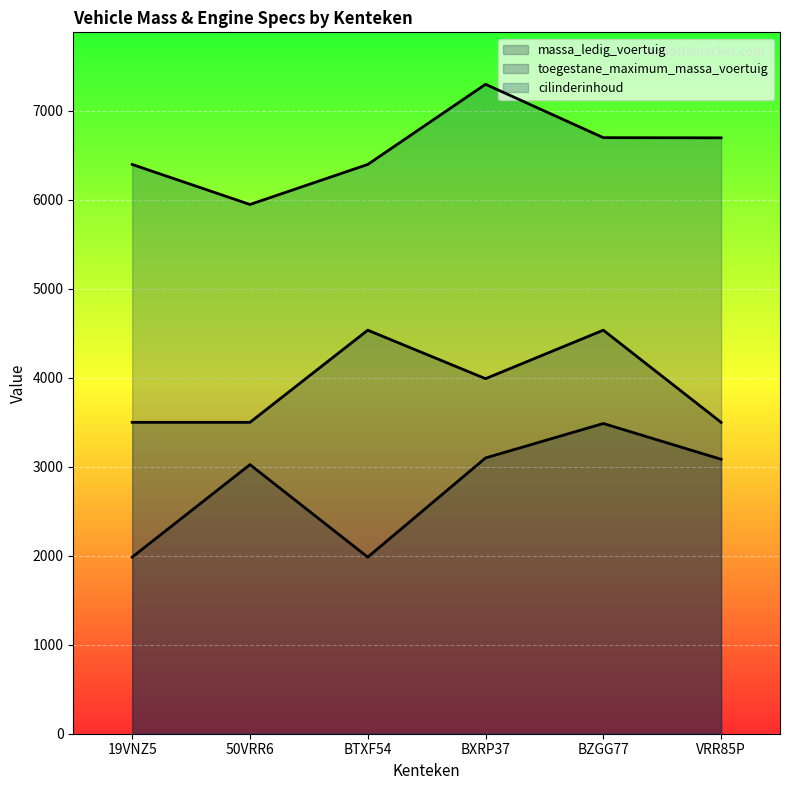

What is the value of the cilinderinhoud point at the 6th from the left?

6698